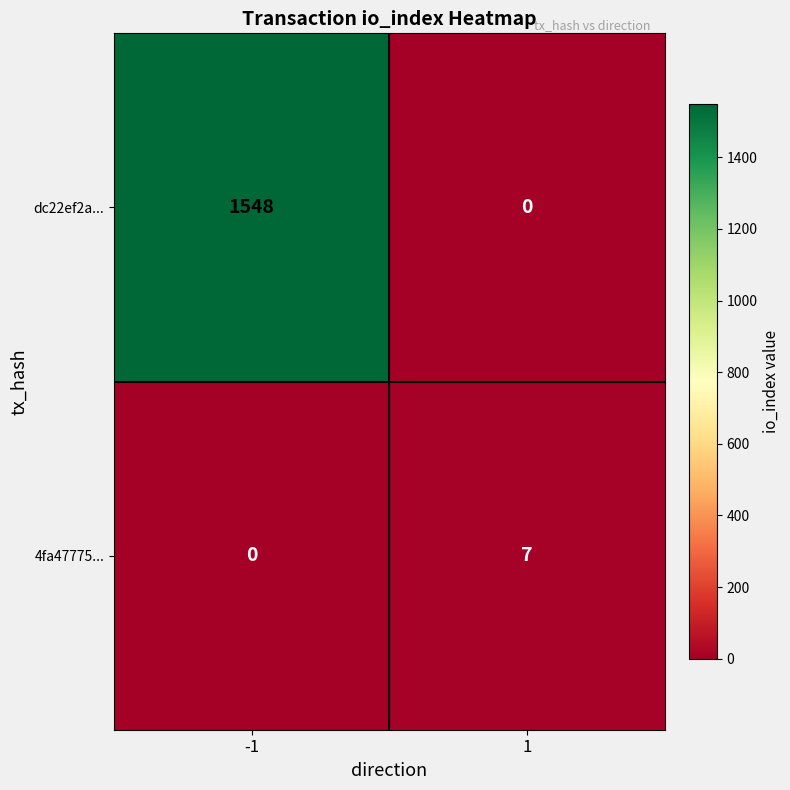

Which series has the widest spread of values?

dc22ef2a...